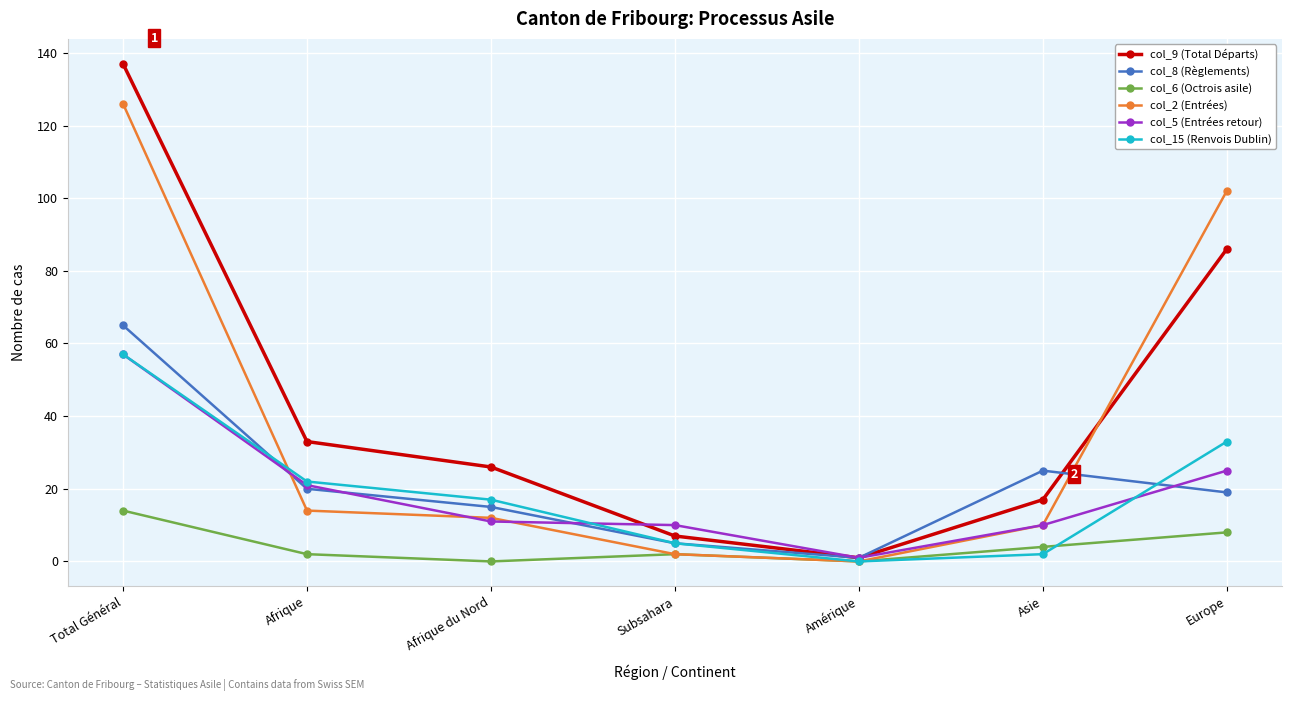

Reading left to right, what are all the values shown in this chart?

col_9 (Total Départs): 137	33	26	7	1	17	86
col_8 (Règlements): 65	20	15	5	1	25	19
col_6 (Octrois asile): 14	2	0	2	0	4	8
col_2 (Entrées): 126	14	12	2	0	10	102
col_5 (Entrées retour): 57	21	11	10	1	10	25
col_15 (Renvois Dublin): 57	22	17	5	0	2	33